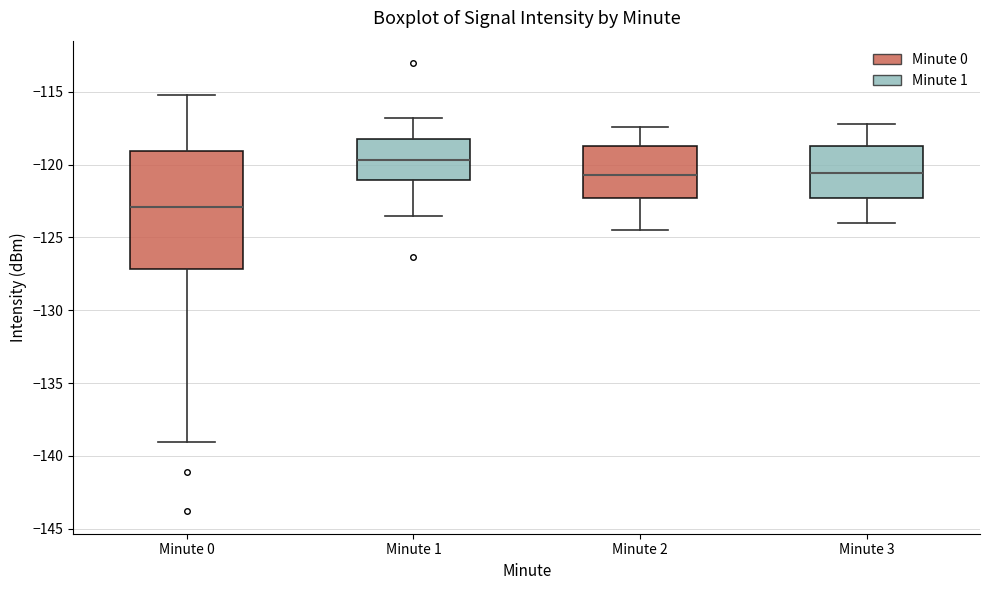

Reading left to right, read every box against the y-axis: the position of its median line, the range the box covers, and the ends of its whiskers. The values are not printed on the chart, so give them approximately, as read against the axis.

Minute 0: median -123.0, box -127.0 to -119.0, whiskers -139.0 to -115.0
Minute 1: median -119.5, box -121.0 to -118.0, whiskers -123.5 to -117.0
Minute 2: median -120.5, box -122.5 to -118.5, whiskers -124.5 to -117.5
Minute 3: median -120.5, box -122.5 to -118.5, whiskers -124.0 to -117.0